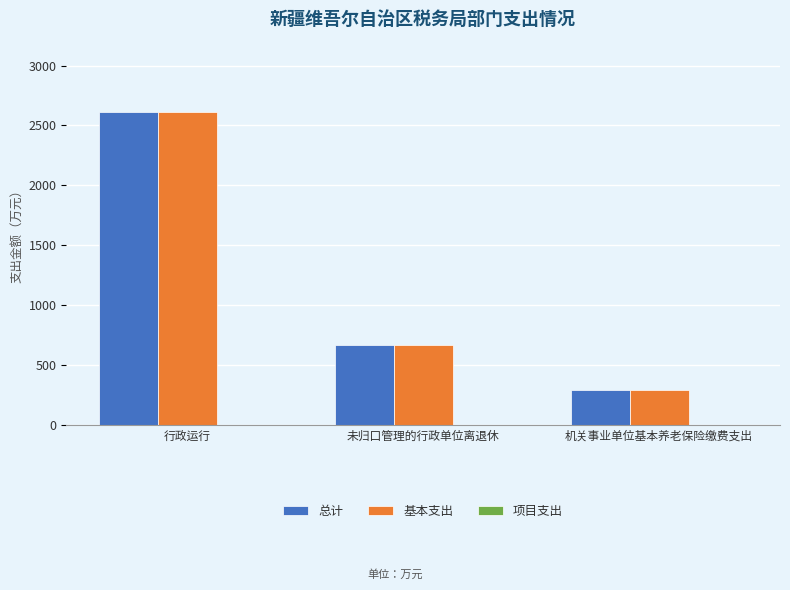

What position from the left is 行政运行?

1